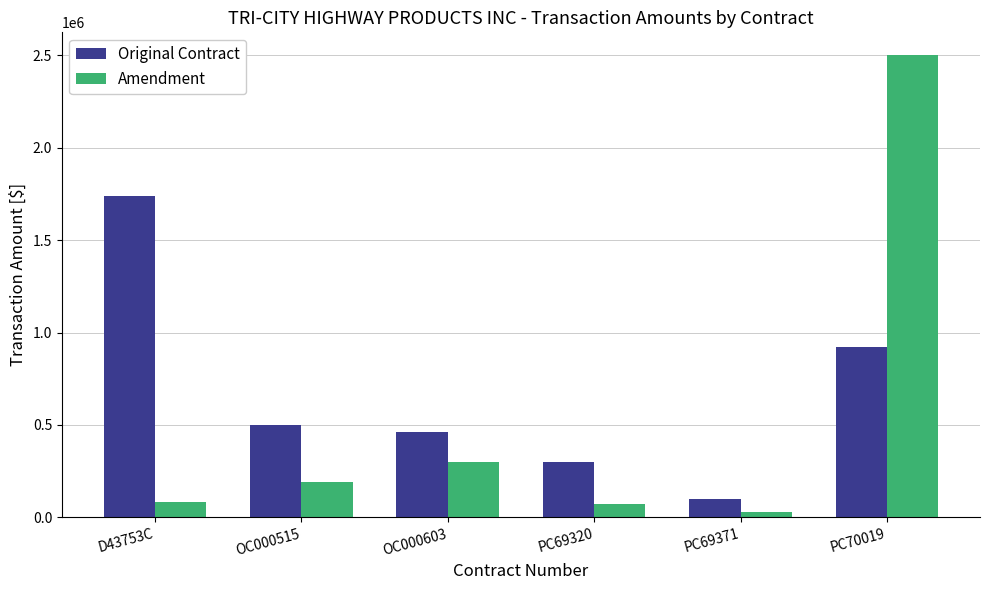

Does the chart contain any negative values?

No